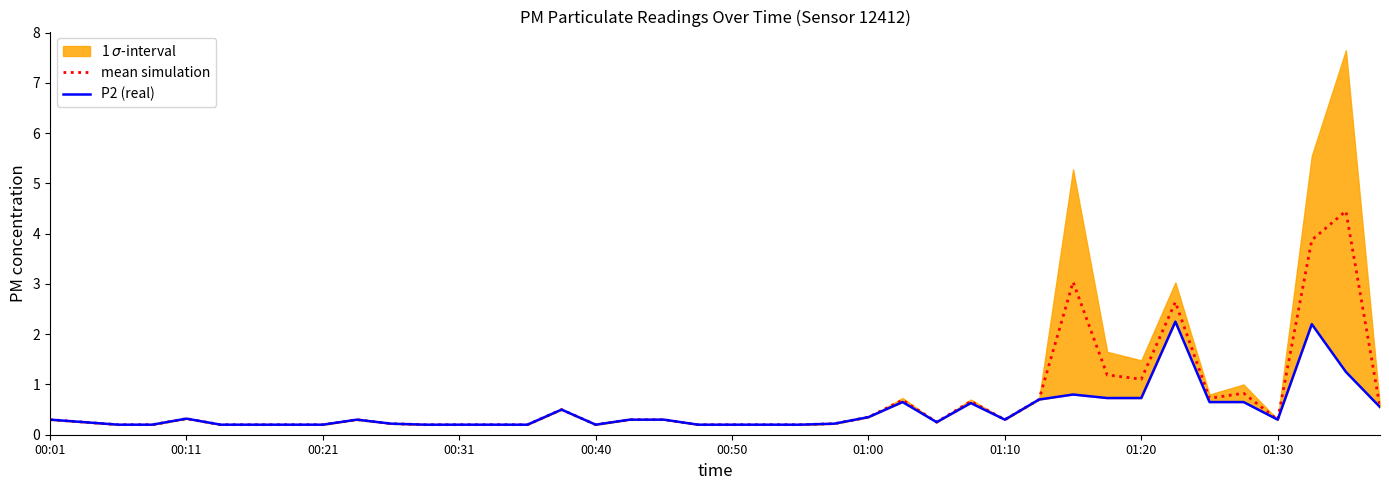

What is the lowest value of the P2 (real) series?

0.2